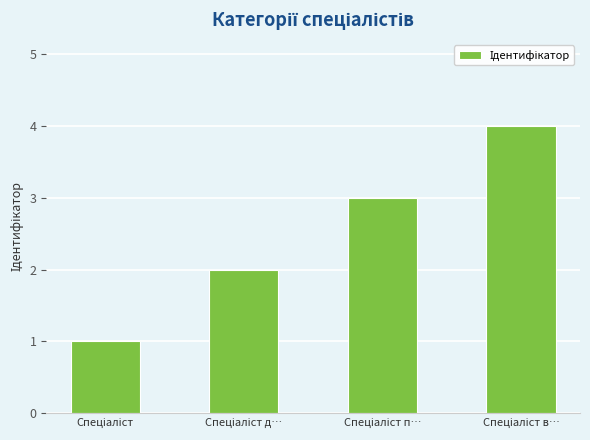

What is the greatest value displayed?

4